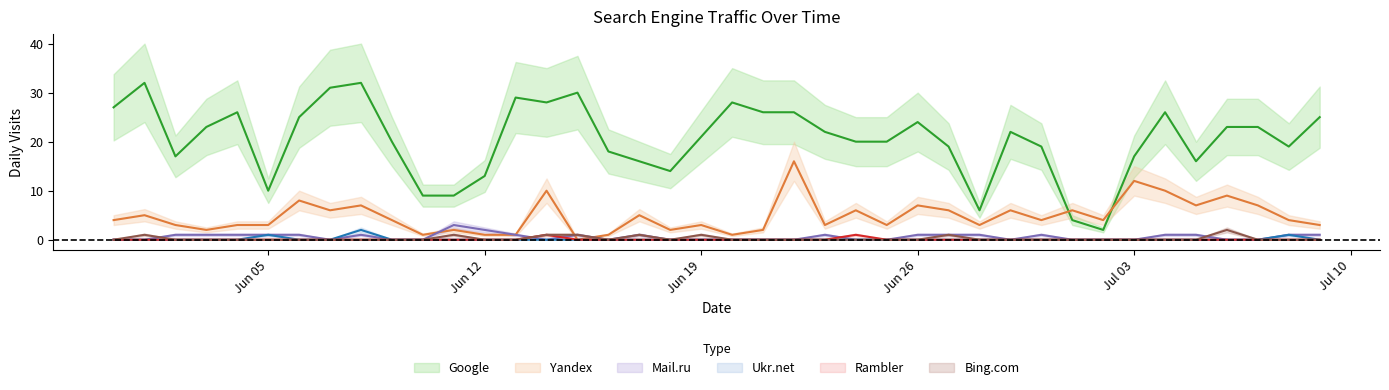

True or false: Rambler has a value of 0 at 2017-06-10.

False